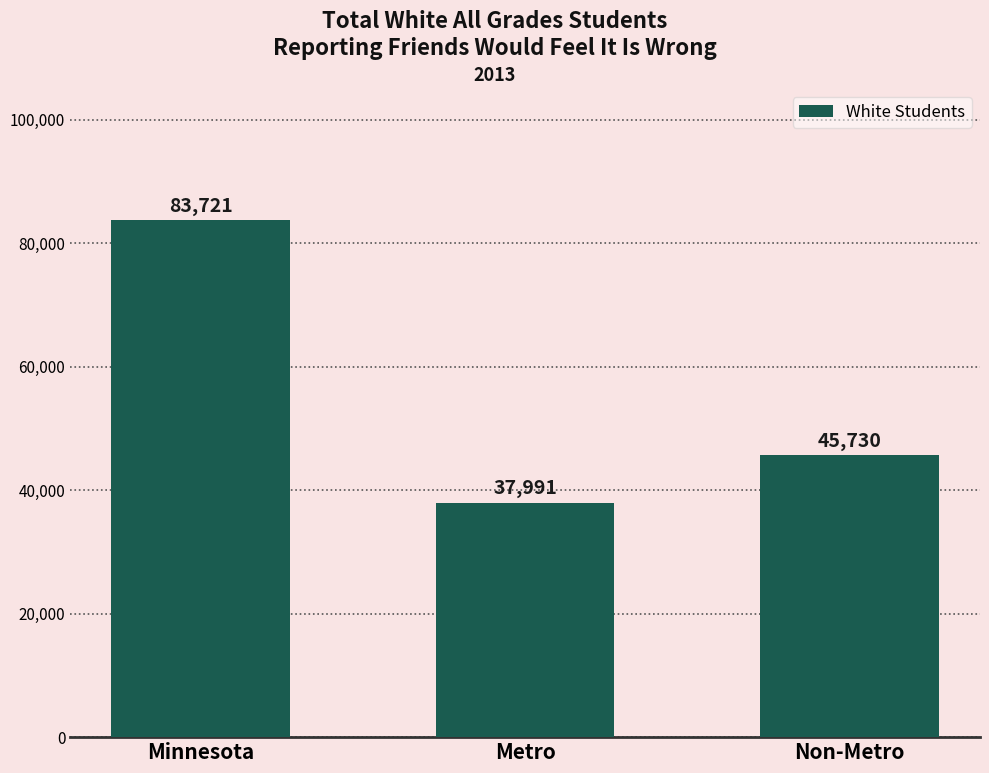

Are the bars horizontal?

No